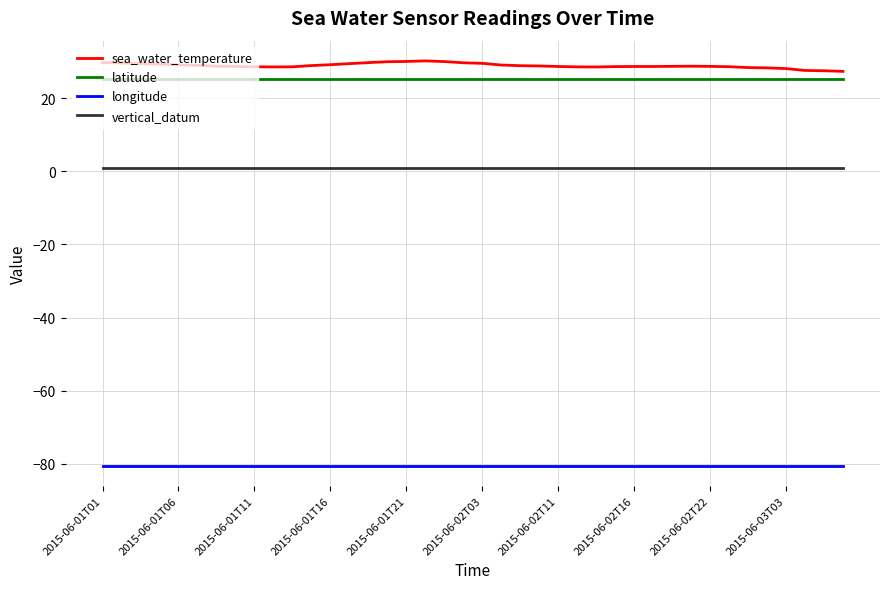

Which series has the largest range (max minus min)?

sea_water_temperature